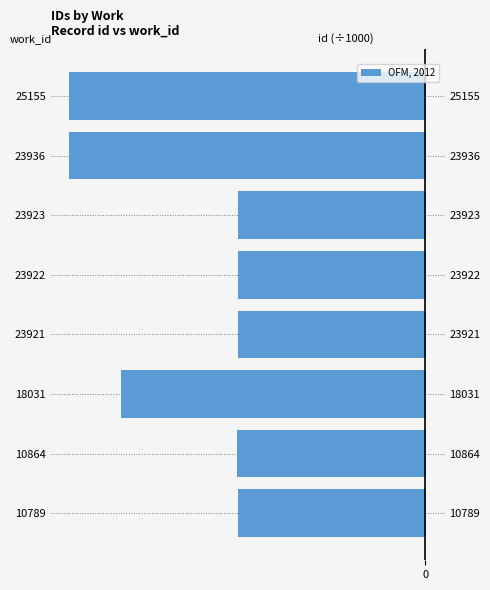

Is the value of id (÷1000) at 23921 greater than the value of work_id at 25155?

Yes